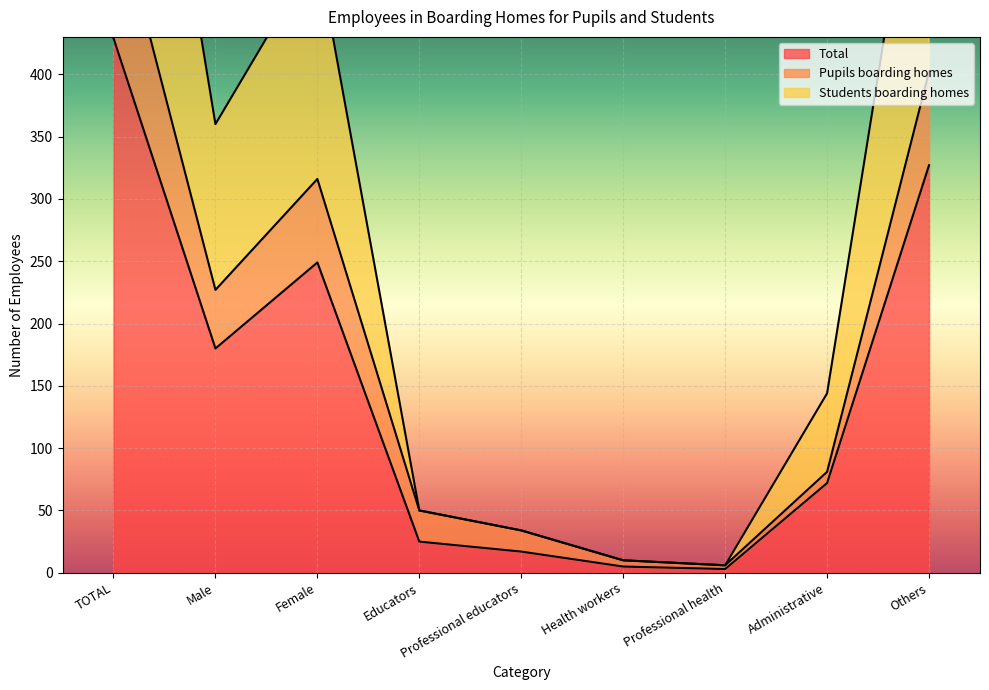

The value of Total at Administrative is 108. True or false?

False